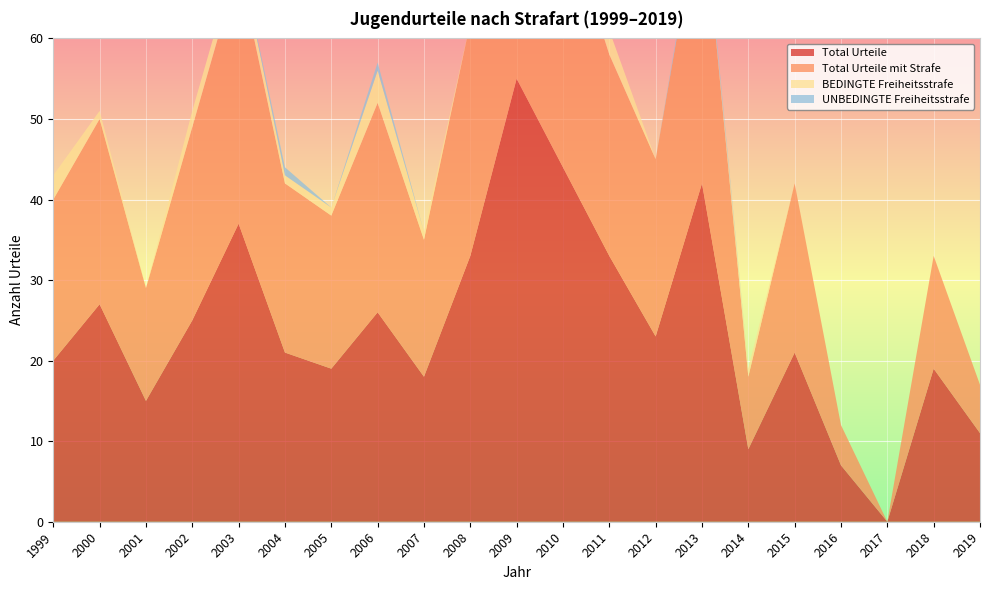

Reading left to right, extract all data points from this chart.

Total Urteile: 20	27	15	25	37	21	19	26	18	33	55	44	33	23	42	9	21	7	0	19	11
Total Urteile mit Strafe: 20	23	14	24	32	21	19	26	17	29	49	32	25	22	36	9	21	5	0	14	6
BEDINGTE Freiheitsstrafe: 3	1	0	2	2	1	1	4	1	0	3	0	3	0	0	1	0	0	0	0	0
UNBEDINGTE Freiheitsstrafe: 0	0	0	0	0	1	0	1	0	0	0	0	0	0	1	0	0	0	0	0	0